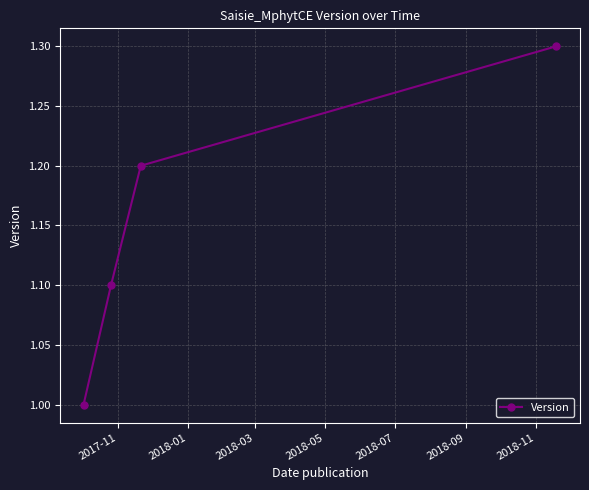

Reading left to right, what are all the values shown in this chart?

1.0	1.1	1.2	1.3